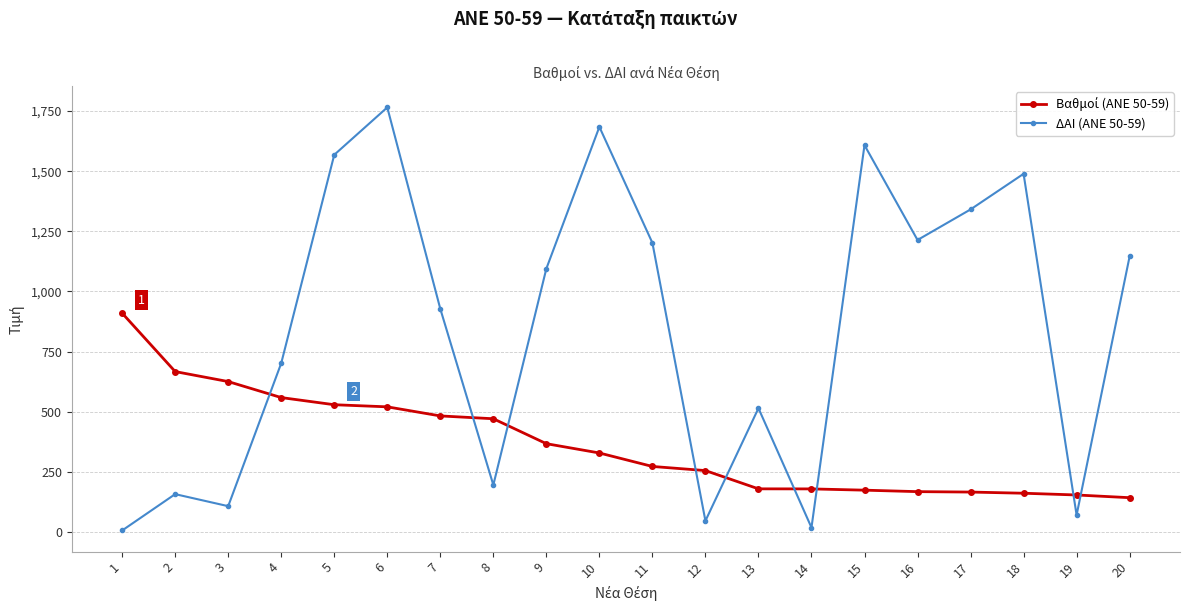

Is this an area chart (filled region under the line)?

No